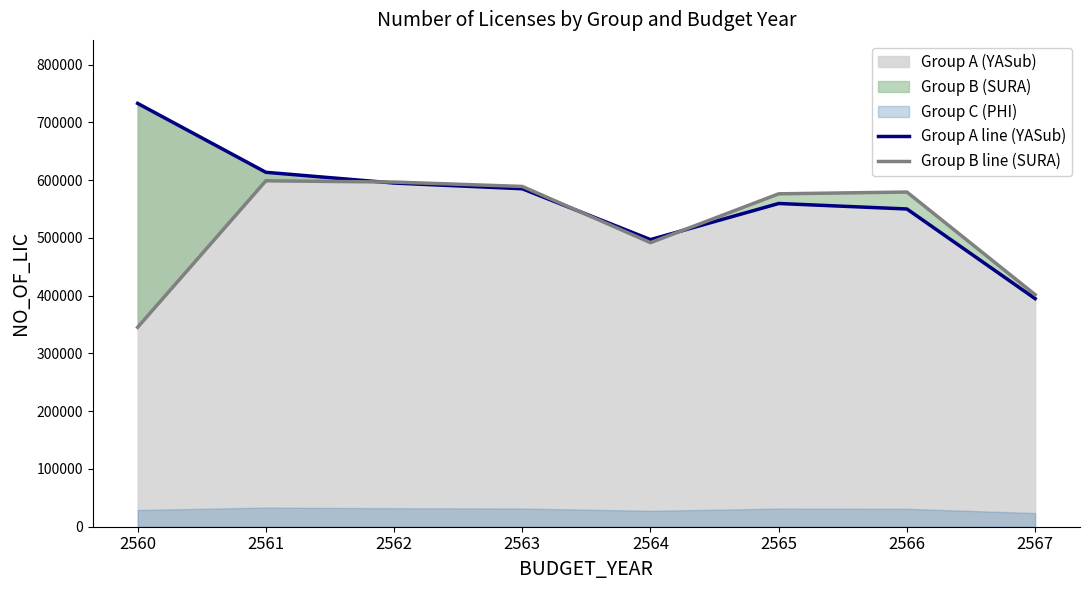

In Group B line (SURA), how many points are higher than both neighbors (excluding endpoints)?

2